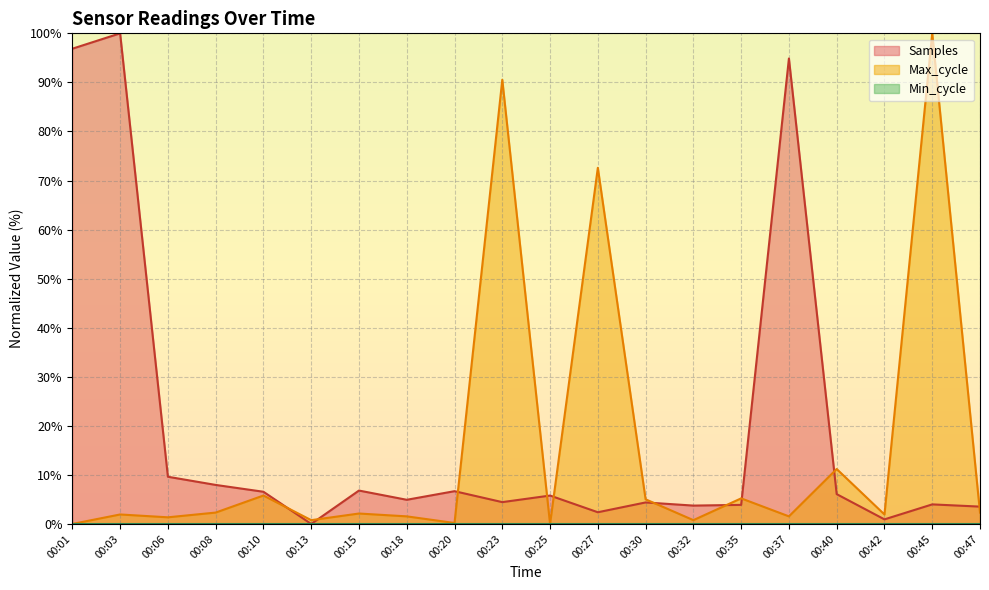

At which label is Samples closest to 50?

00:06